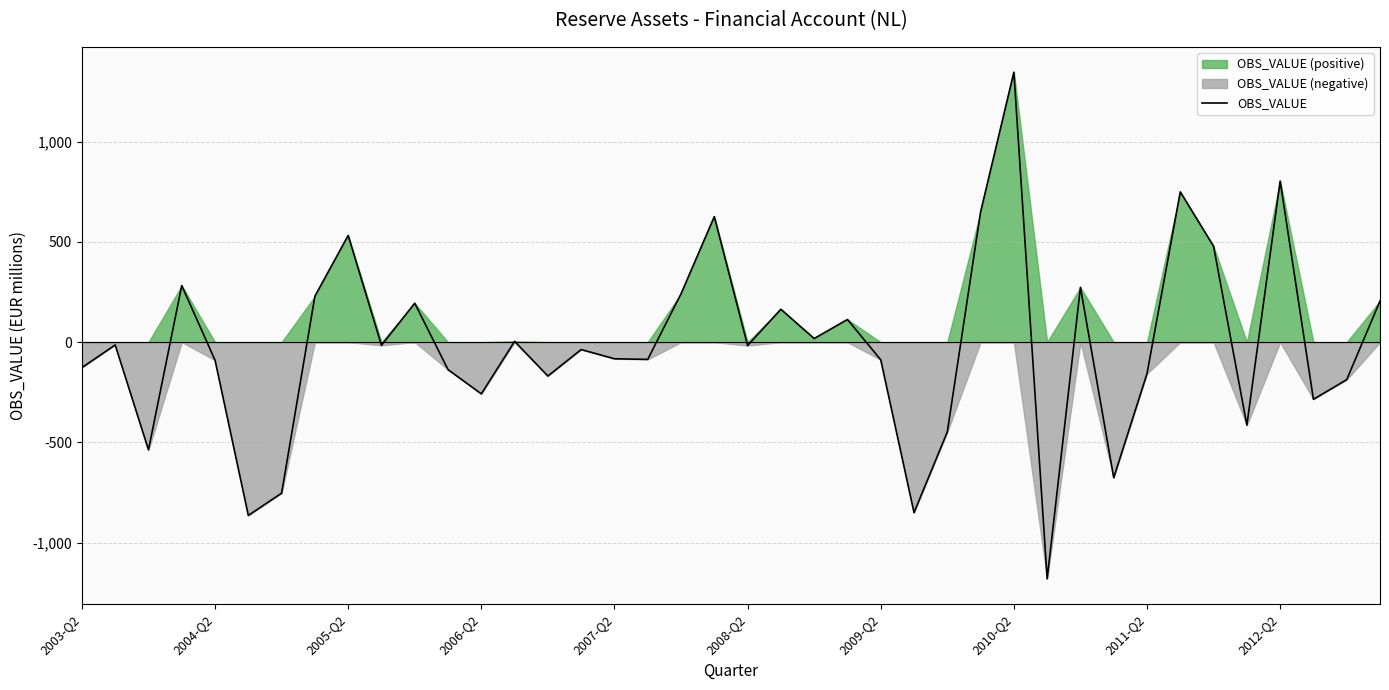

Does the chart have visible grid lines?

Yes